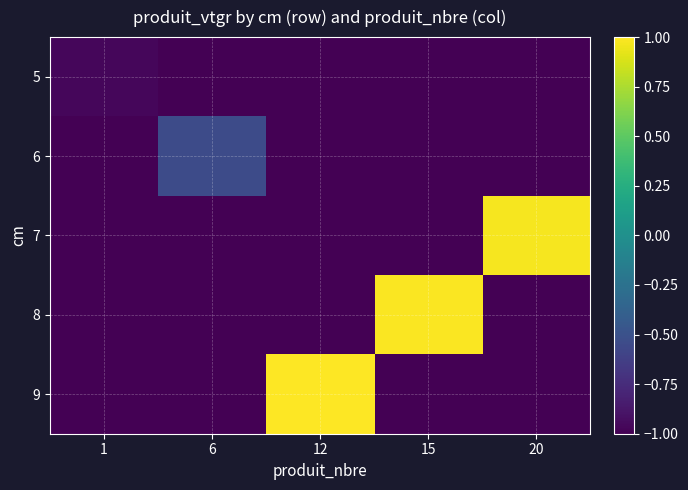

Between 15 and 20, which is larger?

15